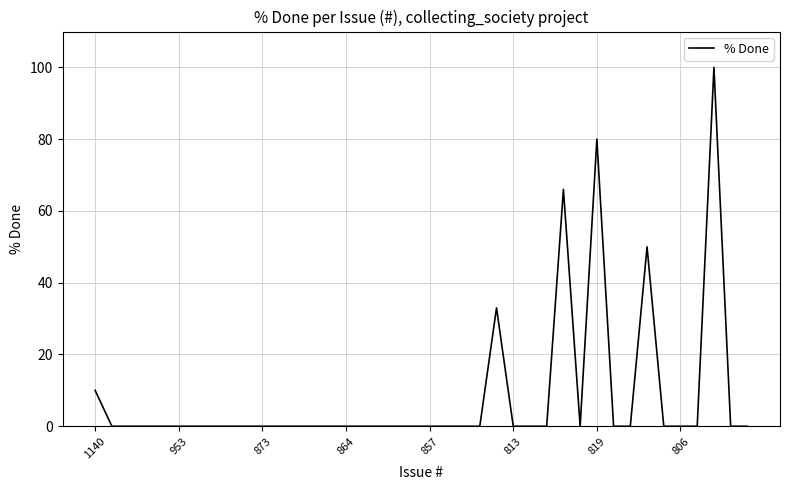

What is the maximum value shown in the chart?

100